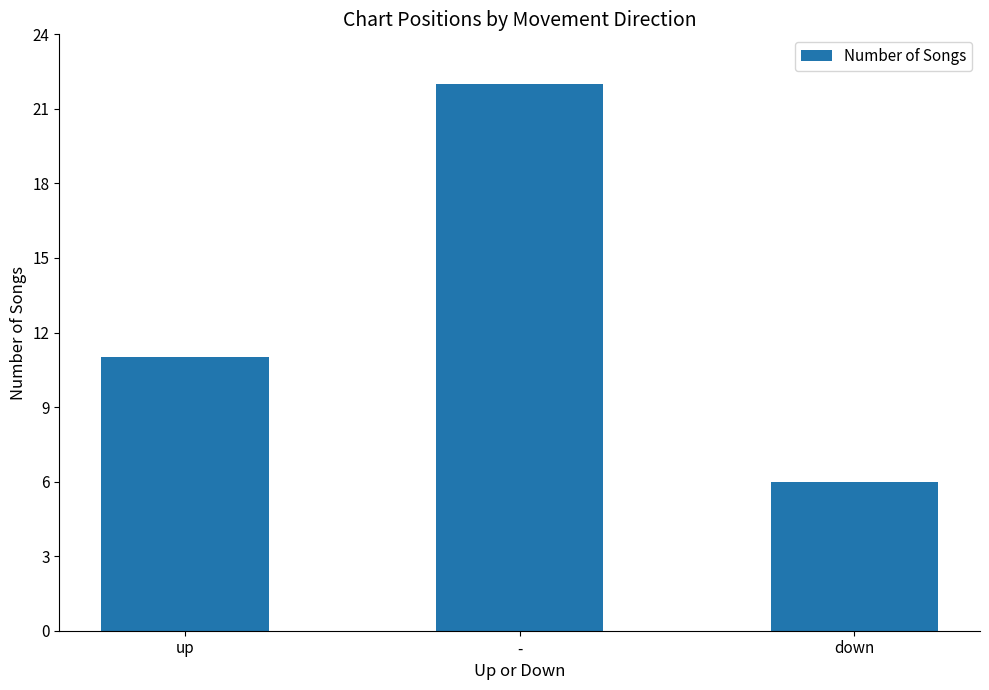

Is it true that the value at - is 22?

True